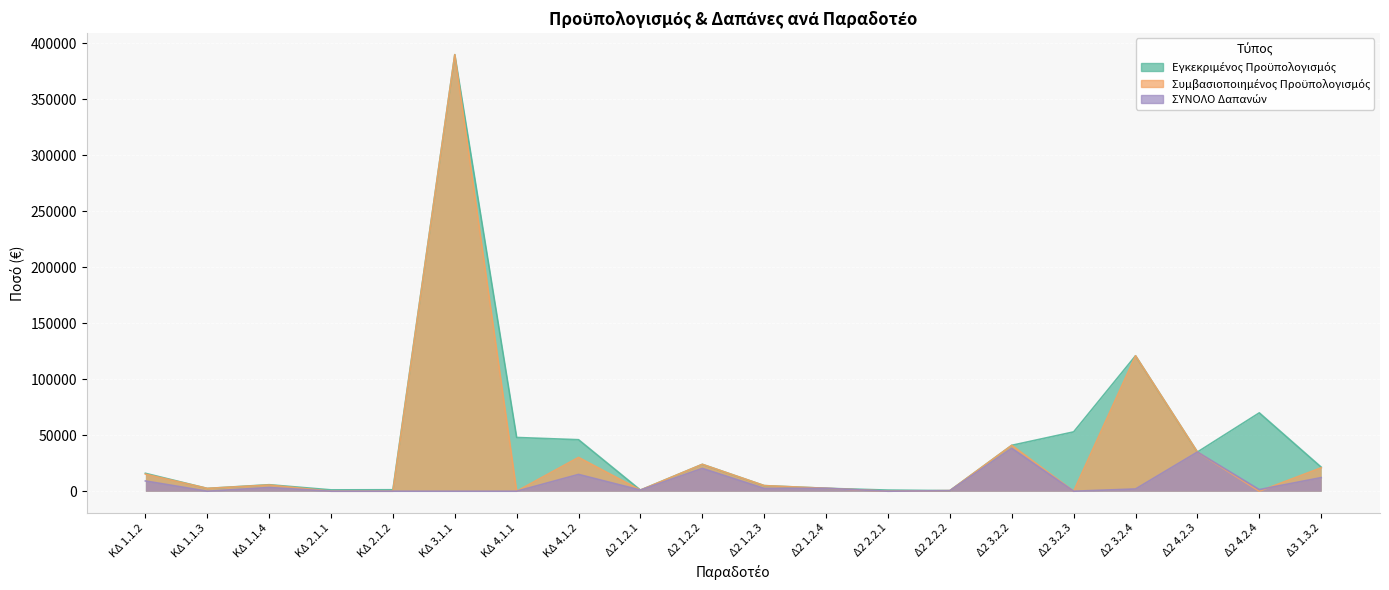

Rank the series at Δ2 1.2.4 from highest to lowest value.

Εγκεκριμένος Προϋπολογισμός, Συμβασιοποιημένος Προϋπολογισμός, ΣΥΝΟΛΟ Δαπανών